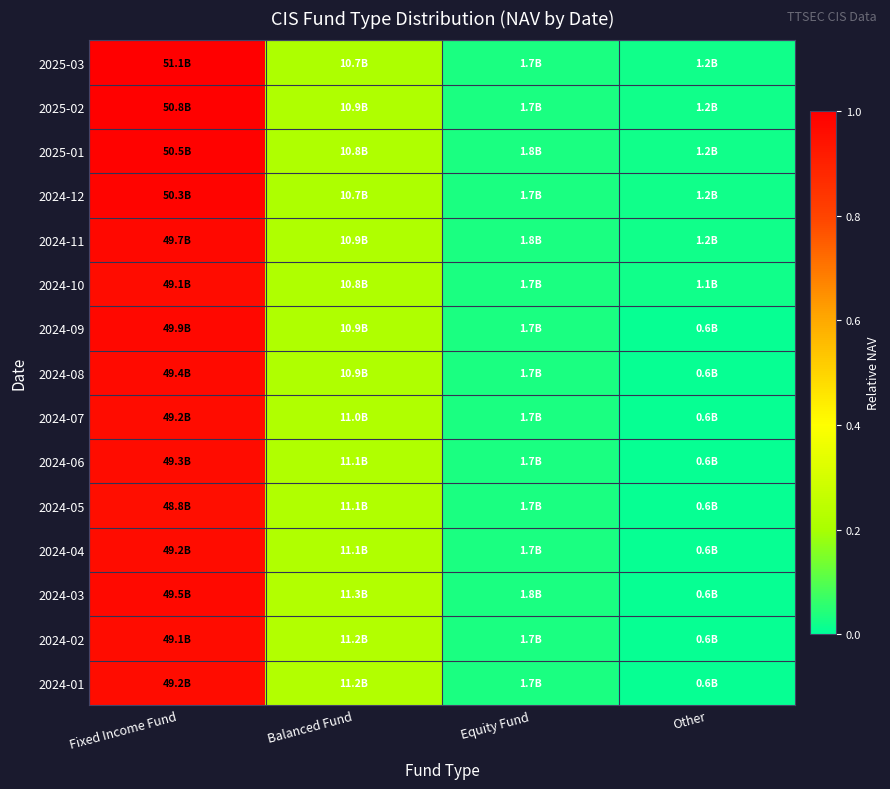

Between Equity Fund and Balanced Fund, which is larger?

Balanced Fund